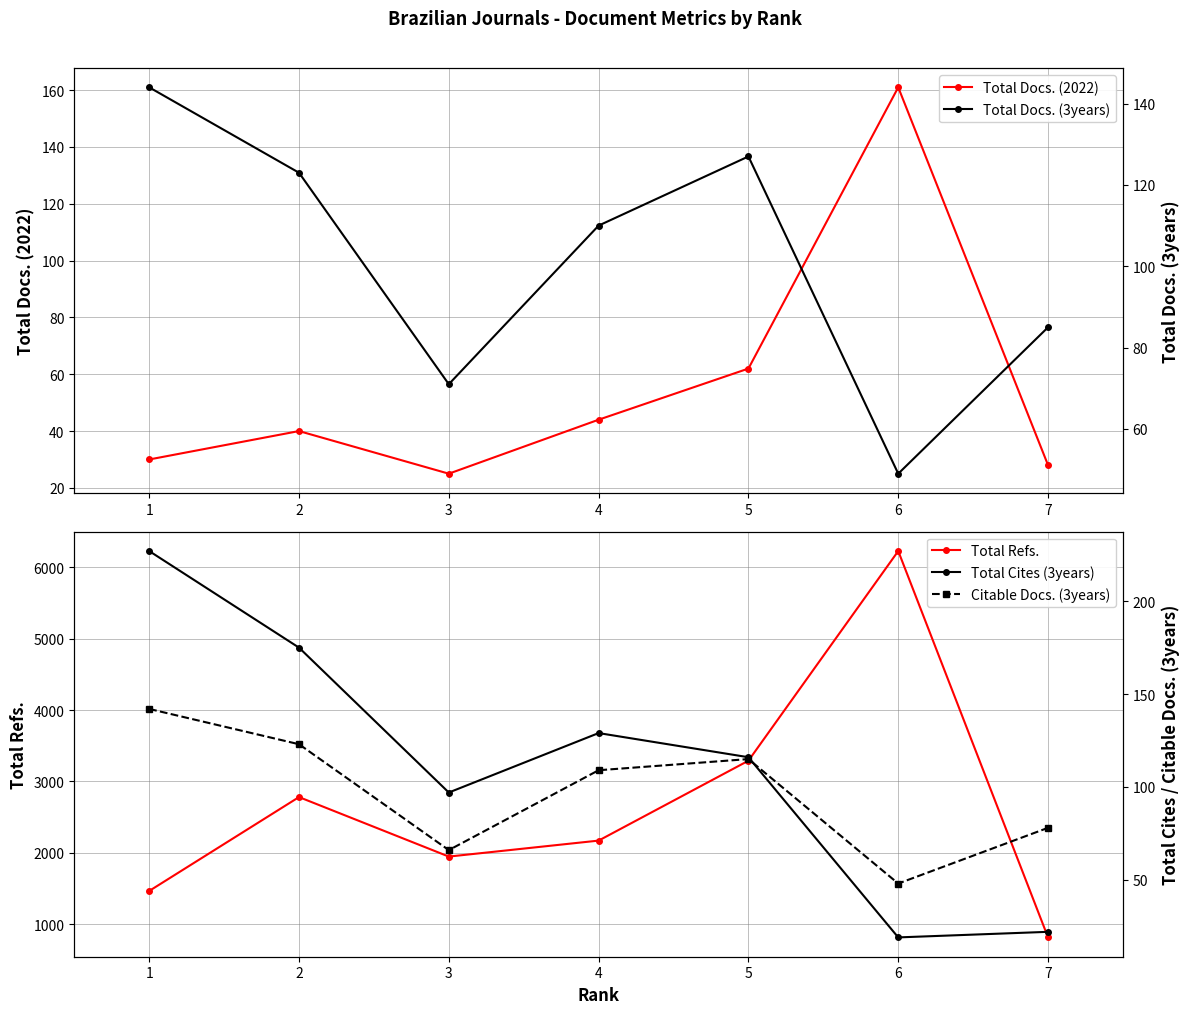

What is the difference between the second highest and second lowest values in the Total Refs. series?

1826